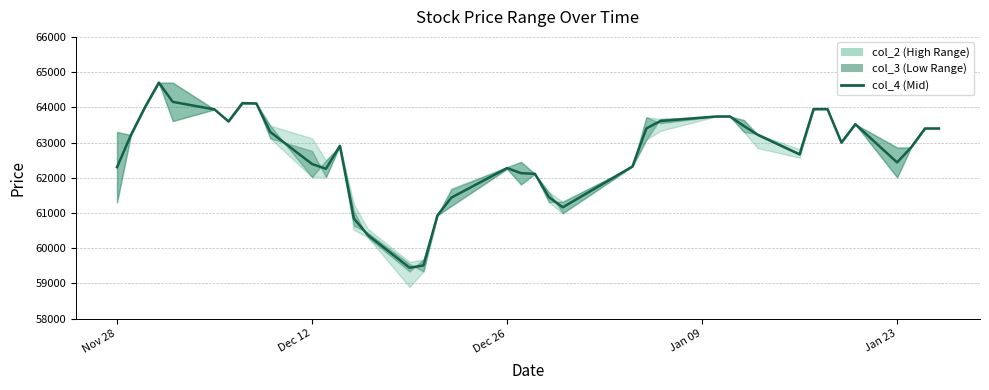

True or false: the data has more than 0 interior local peaks.

True